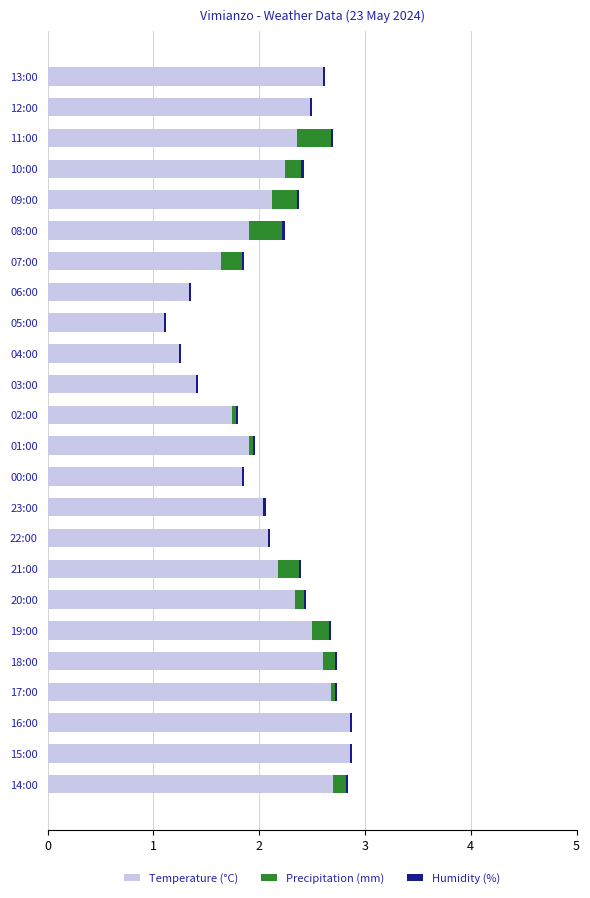

What is the sum of all Temperature (°C) values?

50.7